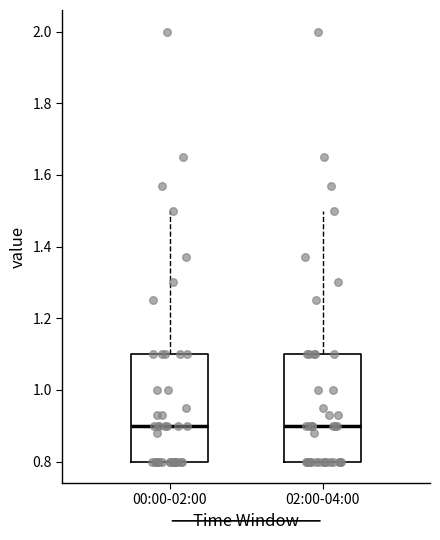

Where is the upper edge of the box for 02:00-04:00 on the y-axis? The values are not printed on the chart, so give them approximately, as read against the axis.

1.1